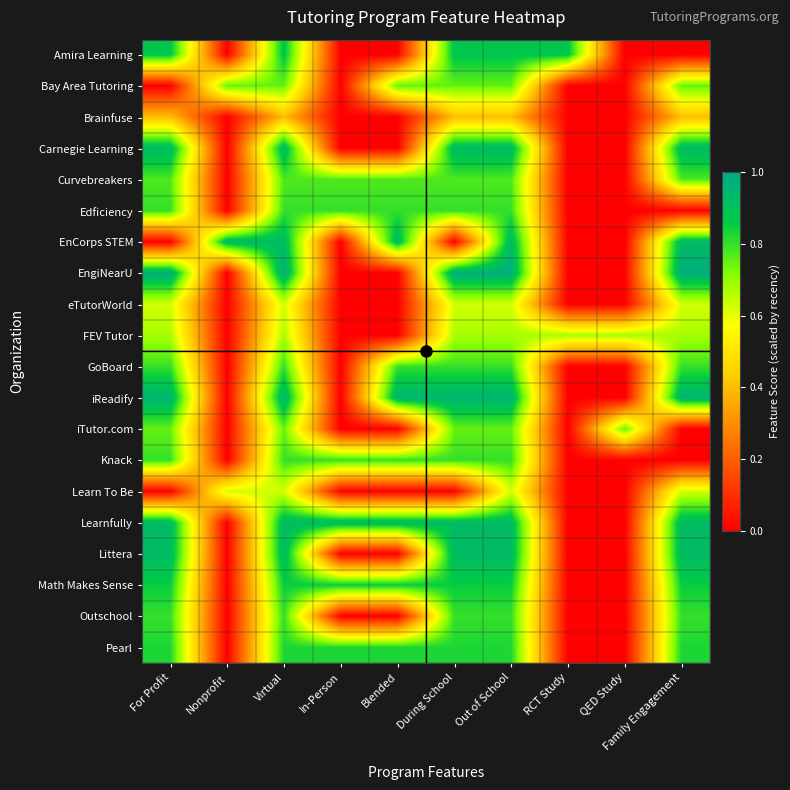

Reading left to right, transcribe all the data shown in this chart.

Amira Learning: For Profit=0.9	Nonprofit=0.0	Virtual=0.9	In-Person=0.0	Blended=0.0	During School=0.9	Out of School=0.9	RCT Study=0.9	QED Study=0.0	Family Engagement=0.0
Bay Area Tutoring: For Profit=0.0	Nonprofit=0.8	Virtual=0.8	In-Person=0.0	Blended=0.8	During School=0.8	Out of School=0.8	RCT Study=0.0	QED Study=0.0	Family Engagement=0.8
Brainfuse: For Profit=0.4	Nonprofit=0.0	Virtual=0.4	In-Person=0.0	Blended=0.0	During School=0.4	Out of School=0.4	RCT Study=0.0	QED Study=0.0	Family Engagement=0.4
Carnegie Learning: For Profit=0.9	Nonprofit=0.0	Virtual=0.9	In-Person=0.0	Blended=0.0	During School=0.9	Out of School=0.9	RCT Study=0.0	QED Study=0.0	Family Engagement=0.9
Curvebreakers: For Profit=0.8	Nonprofit=0.0	Virtual=0.8	In-Person=0.8	Blended=0.8	During School=0.8	Out of School=0.8	RCT Study=0.0	QED Study=0.0	Family Engagement=0.8
Edficiency: For Profit=0.8	Nonprofit=0.0	Virtual=0.8	In-Person=0.8	Blended=0.8	During School=0.8	Out of School=0.8	RCT Study=0.0	QED Study=0.0	Family Engagement=0.0
EnCorps STEM: For Profit=0.0	Nonprofit=0.9	Virtual=0.9	In-Person=0.0	Blended=0.9	During School=0.0	Out of School=0.9	RCT Study=0.0	QED Study=0.0	Family Engagement=0.9
EngiNearU: For Profit=1.0	Nonprofit=0.0	Virtual=1.0	In-Person=0.0	Blended=0.0	During School=1.0	Out of School=1.0	RCT Study=0.0	QED Study=0.0	Family Engagement=1.0
eTutorWorld: For Profit=0.6	Nonprofit=0.0	Virtual=0.6	In-Person=0.0	Blended=0.0	During School=0.6	Out of School=0.6	RCT Study=0.0	QED Study=0.0	Family Engagement=0.6
FEV Tutor: For Profit=0.7	Nonprofit=0.0	Virtual=0.7	In-Person=0.0	Blended=0.0	During School=0.7	Out of School=0.7	RCT Study=0.7	QED Study=0.7	Family Engagement=0.7
GoBoard: For Profit=0.8	Nonprofit=0.0	Virtual=0.8	In-Person=0.0	Blended=0.8	During School=0.8	Out of School=0.8	RCT Study=0.0	QED Study=0.0	Family Engagement=0.8
iReadify: For Profit=0.9	Nonprofit=0.0	Virtual=0.9	In-Person=0.0	Blended=0.9	During School=0.9	Out of School=0.9	RCT Study=0.0	QED Study=0.0	Family Engagement=0.9
iTutor.com: For Profit=0.8	Nonprofit=0.0	Virtual=0.8	In-Person=0.0	Blended=0.0	During School=0.8	Out of School=0.8	RCT Study=0.0	QED Study=0.8	Family Engagement=0.0
Knack: For Profit=0.8	Nonprofit=0.0	Virtual=0.8	In-Person=0.8	Blended=0.8	During School=0.8	Out of School=0.8	RCT Study=0.0	QED Study=0.0	Family Engagement=0.0
Learn To Be: For Profit=0.0	Nonprofit=0.6	Virtual=0.6	In-Person=0.0	Blended=0.0	During School=0.0	Out of School=0.6	RCT Study=0.0	QED Study=0.0	Family Engagement=0.6
Learnfully: For Profit=0.9	Nonprofit=0.0	Virtual=0.9	In-Person=0.9	Blended=0.9	During School=0.9	Out of School=0.9	RCT Study=0.0	QED Study=0.0	Family Engagement=0.9
Littera: For Profit=0.9	Nonprofit=0.0	Virtual=0.9	In-Person=0.0	Blended=0.0	During School=0.9	Out of School=0.9	RCT Study=0.0	QED Study=0.0	Family Engagement=0.9
Math Makes Sense: For Profit=0.8	Nonprofit=0.0	Virtual=0.8	In-Person=0.8	Blended=0.8	During School=0.8	Out of School=0.8	RCT Study=0.0	QED Study=0.0	Family Engagement=0.8
Outschool: For Profit=0.8	Nonprofit=0.0	Virtual=0.8	In-Person=0.0	Blended=0.0	During School=0.8	Out of School=0.8	RCT Study=0.0	QED Study=0.0	Family Engagement=0.8
Pearl: For Profit=0.8	Nonprofit=0.0	Virtual=0.8	In-Person=0.8	Blended=0.8	During School=0.8	Out of School=0.8	RCT Study=0.0	QED Study=0.0	Family Engagement=0.8